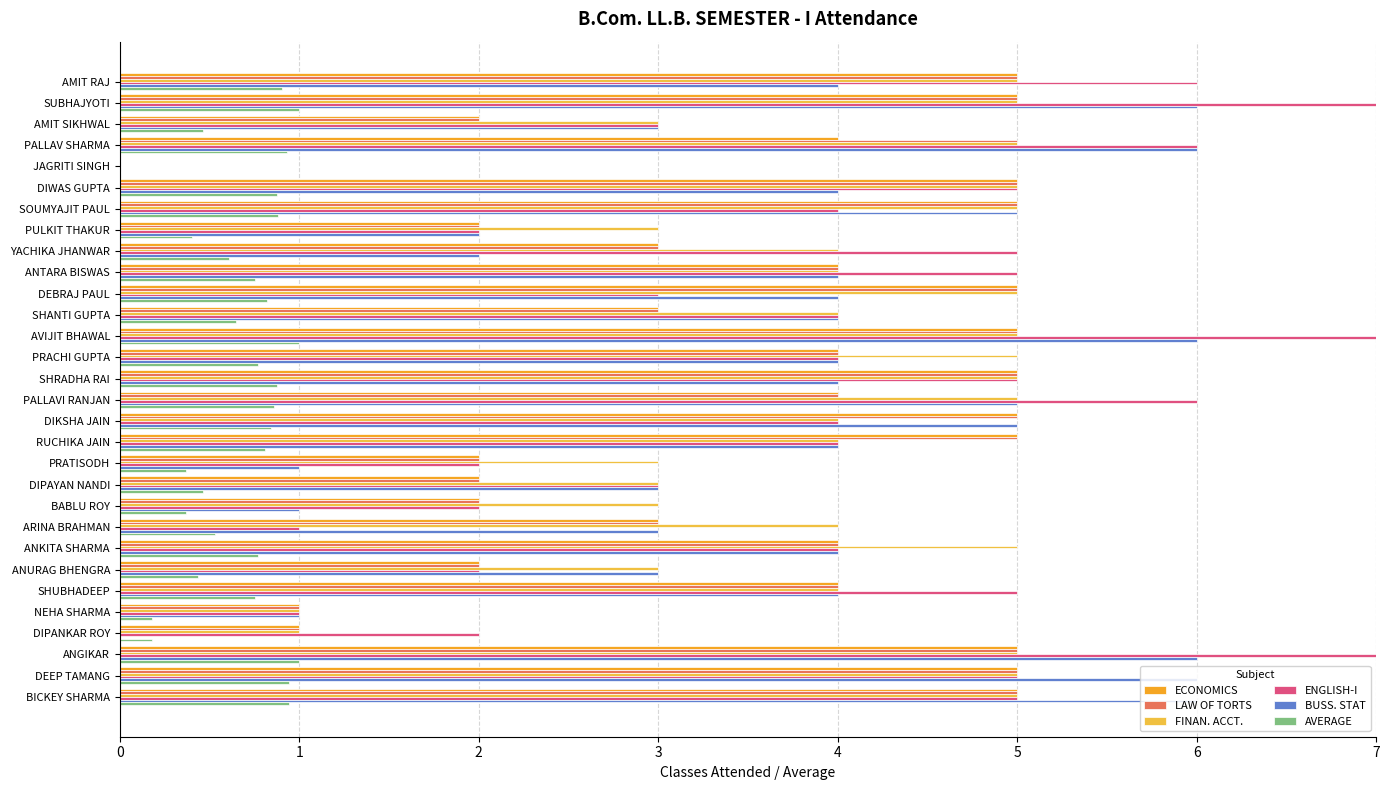

How many values in ECONOMICS are above zero?

29